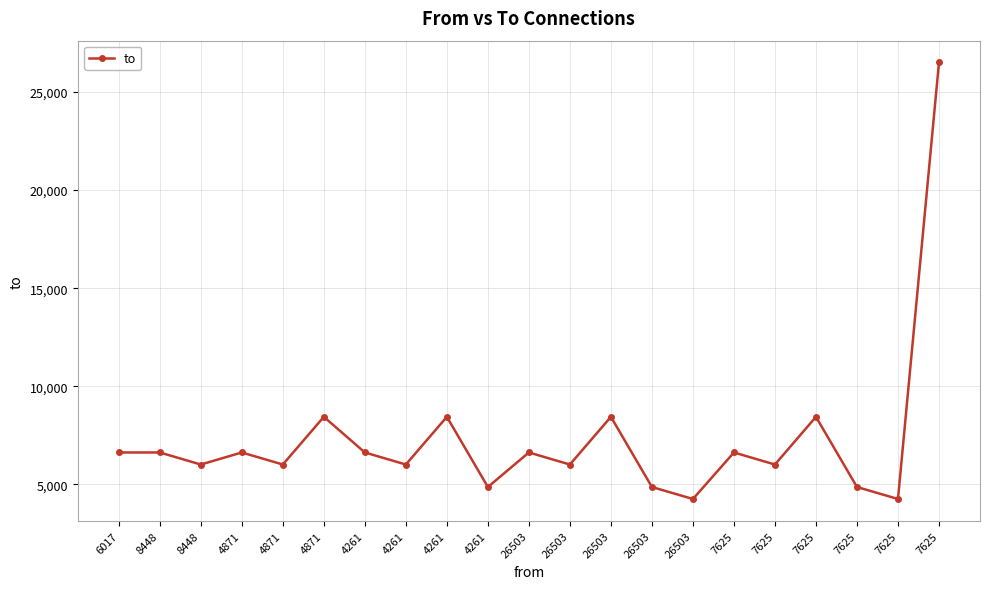

How many categories are shown in the chart?

21